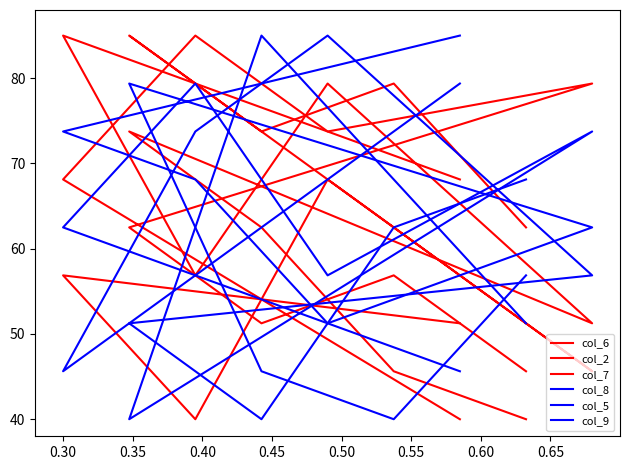

Does the chart display data point markers on the line(s)?

No